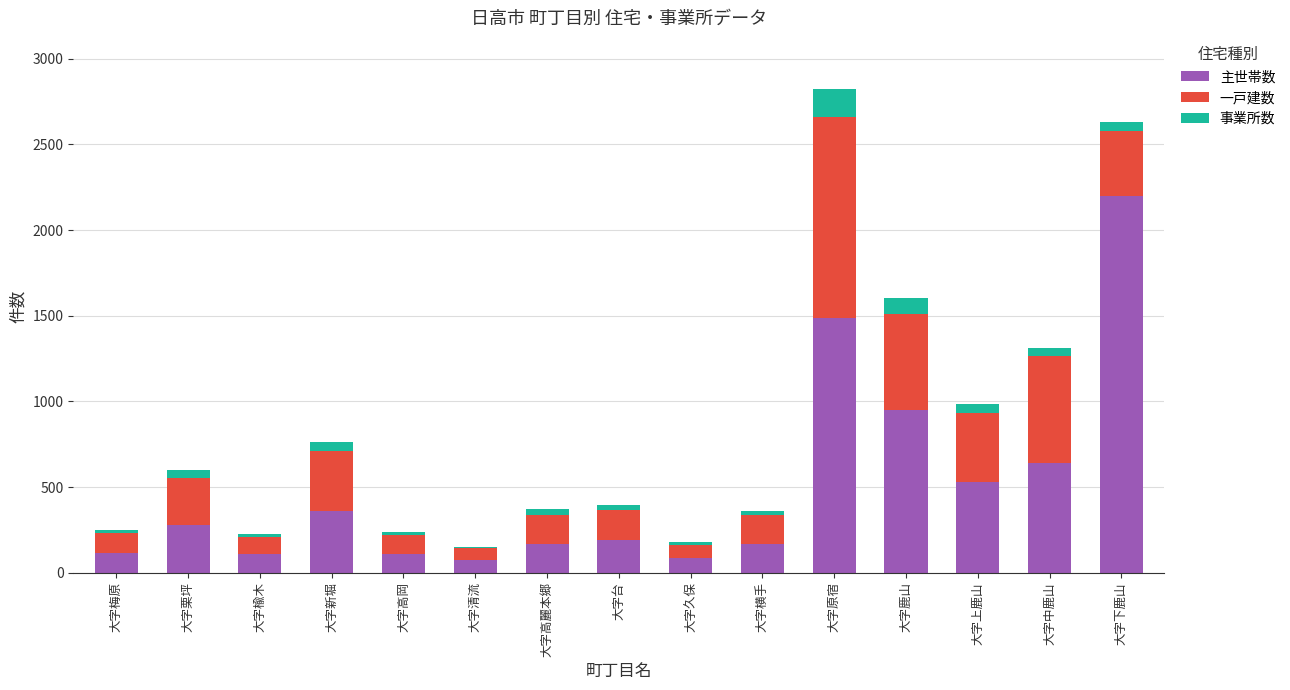

The 主世帯数 series shows 602 at 大字新堀. True or false?

False